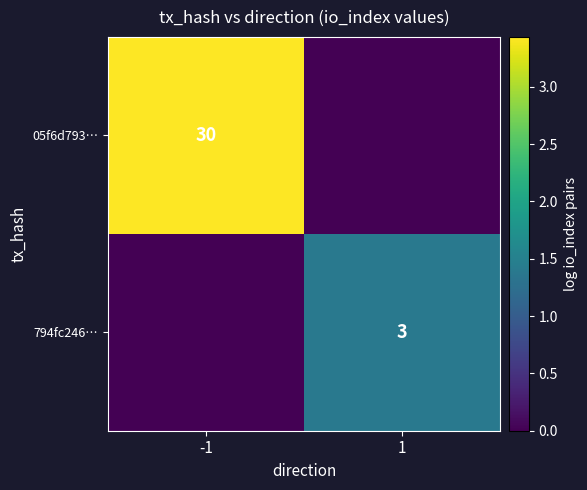

True or false: 794fc246… has a value of 5 at 1.

False